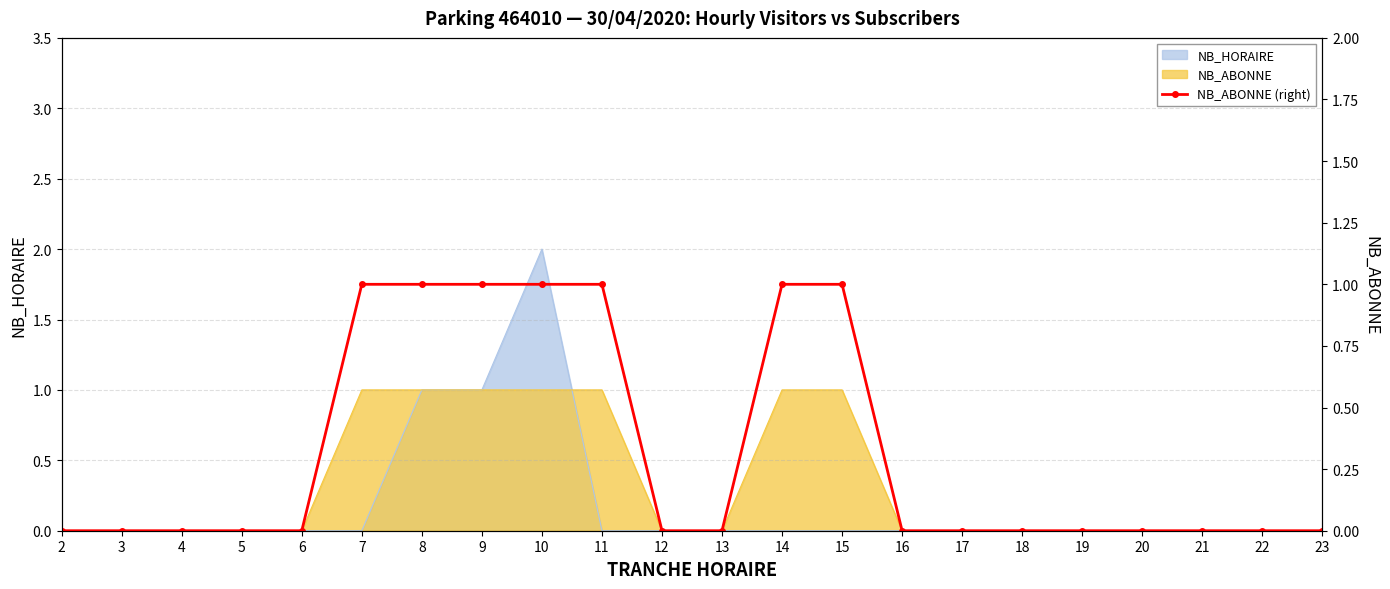

Reading left to right, transcribe all the data shown in this chart.

0	0	0	0	0	1	1	1	1	1	0	0	1	1	0	0	0	0	0	0	0	0